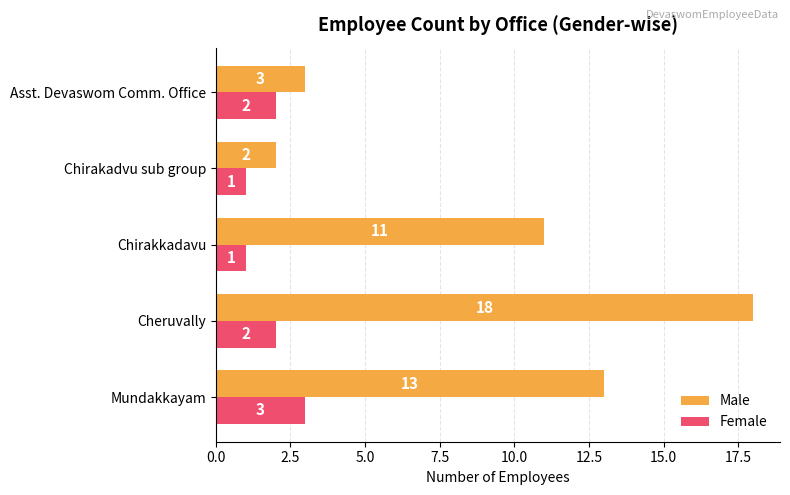

Is it true that Male equals 11 at Chirakkadavu?

True